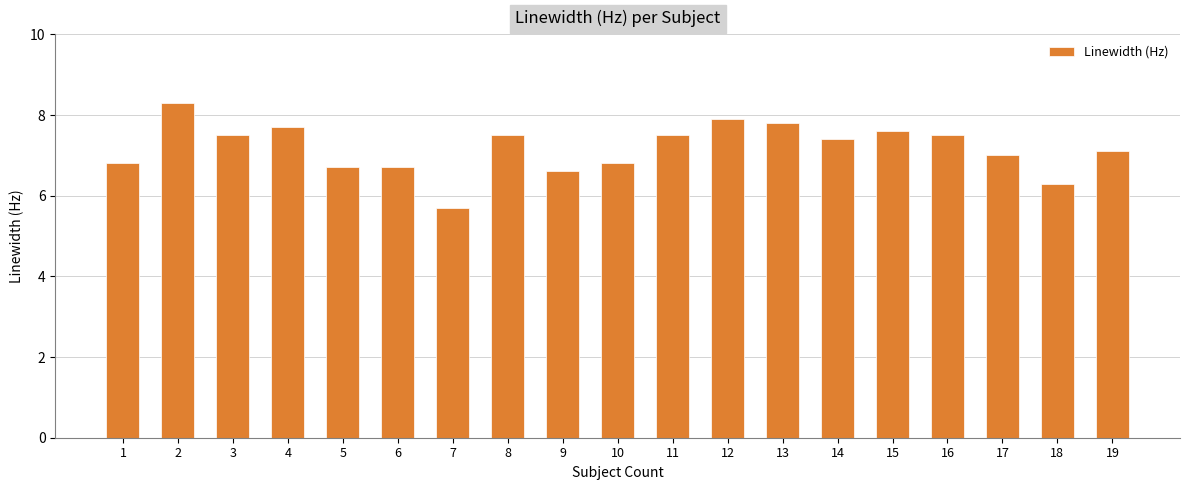

Does the chart contain any negative values?

No